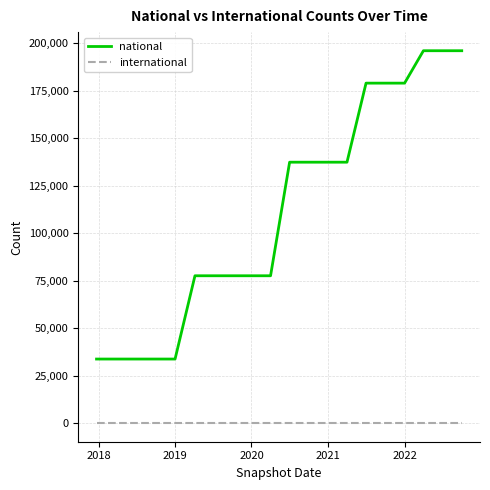

True or false: international and national intersect in this chart.

False